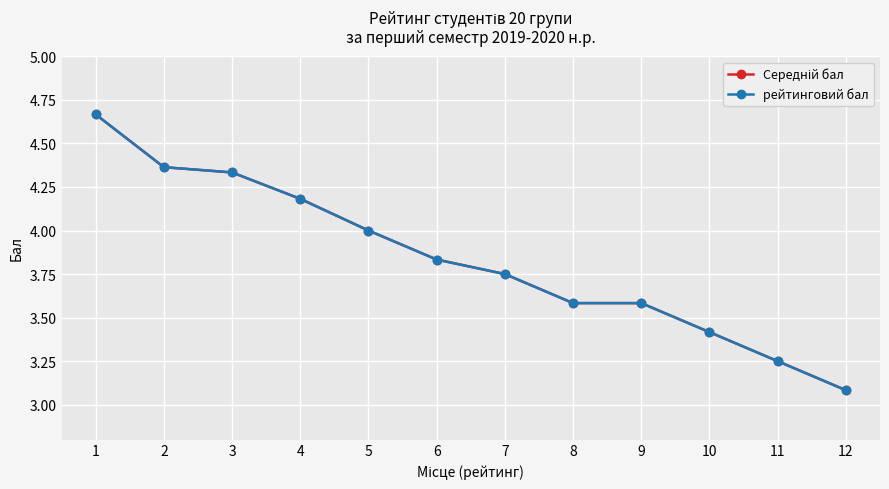

Is this an area chart (filled region under the line)?

No